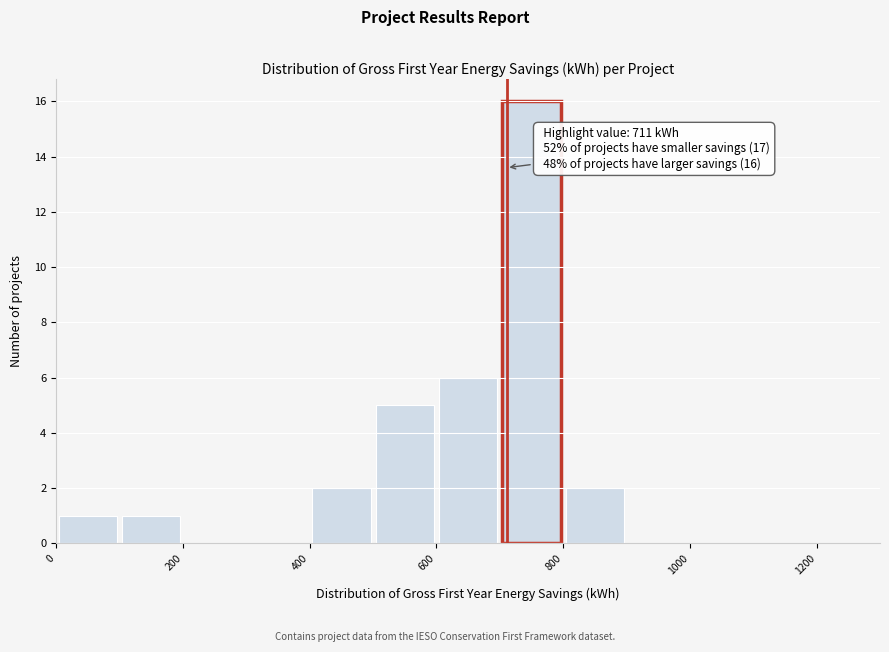

Over which range of the x-axis is the bar tallest?

700 to 800